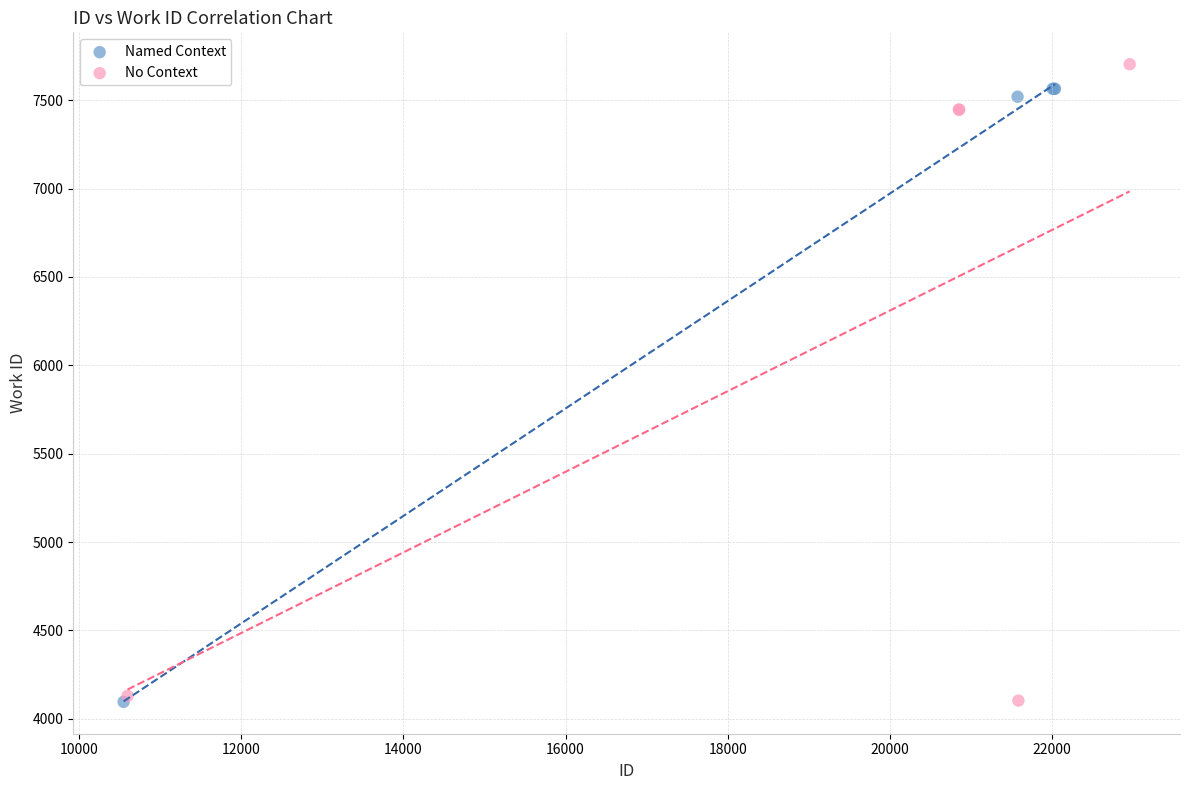

What are all the series names shown in the legend?

Named Context, No Context